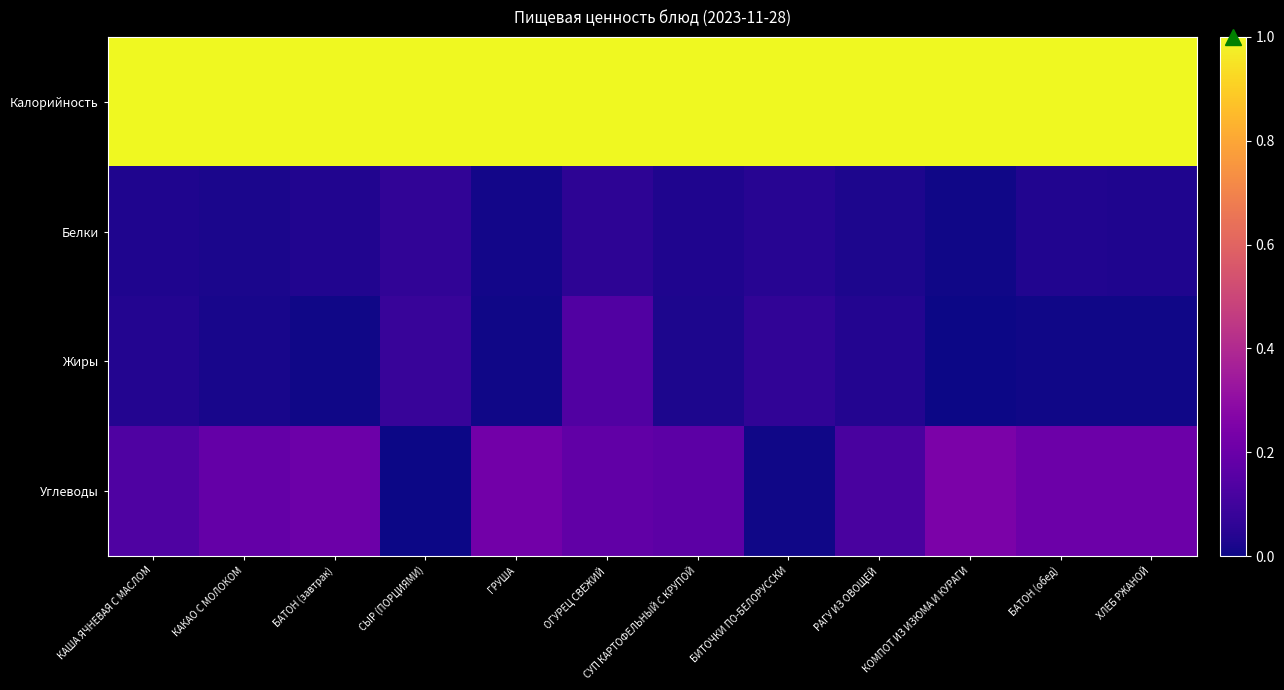

At which category does the chart reach its peak across all series?

КАША ЯЧНЕВАЯ С МАСЛОМ